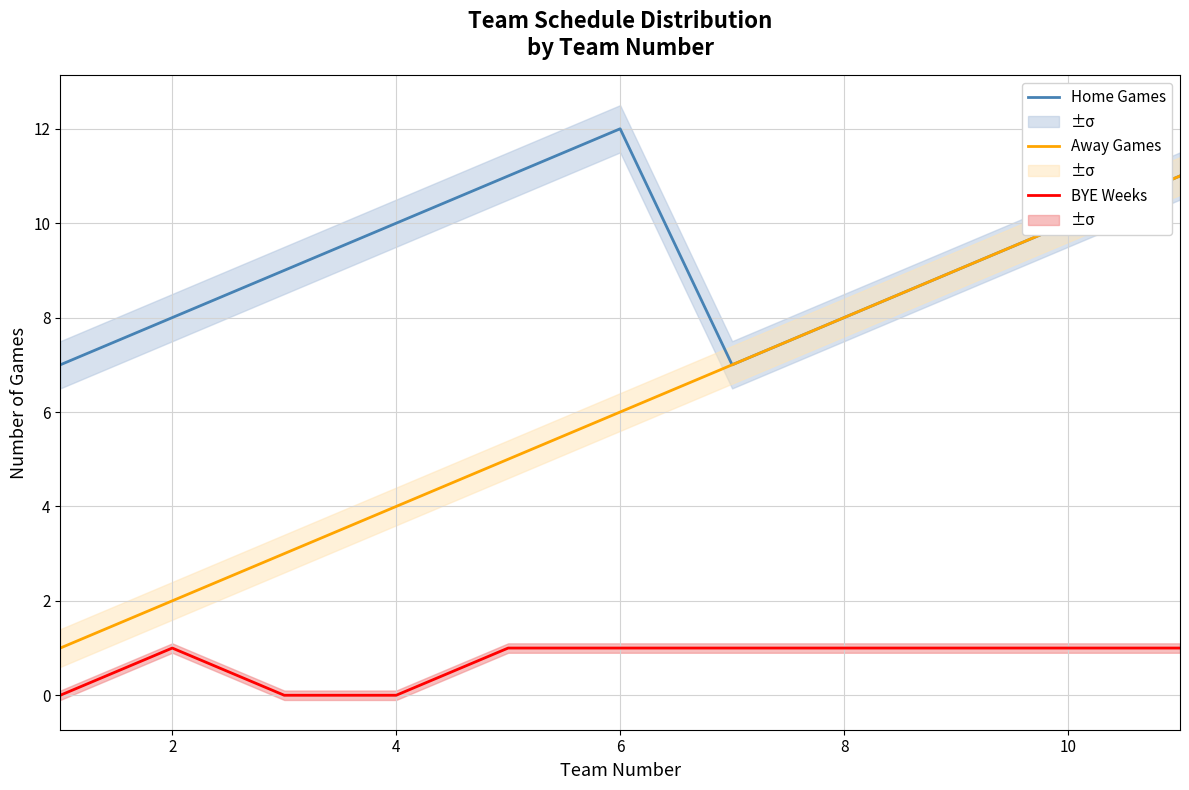

Reading right to left, what are all the values shown in this chart?

Home Games: 11	10	9	8	7	12	11	10	9	8	7
Away Games: 11	10	9	8	7	6	5	4	3	2	1
BYE Weeks: 1	1	1	1	1	1	1	0	0	1	0